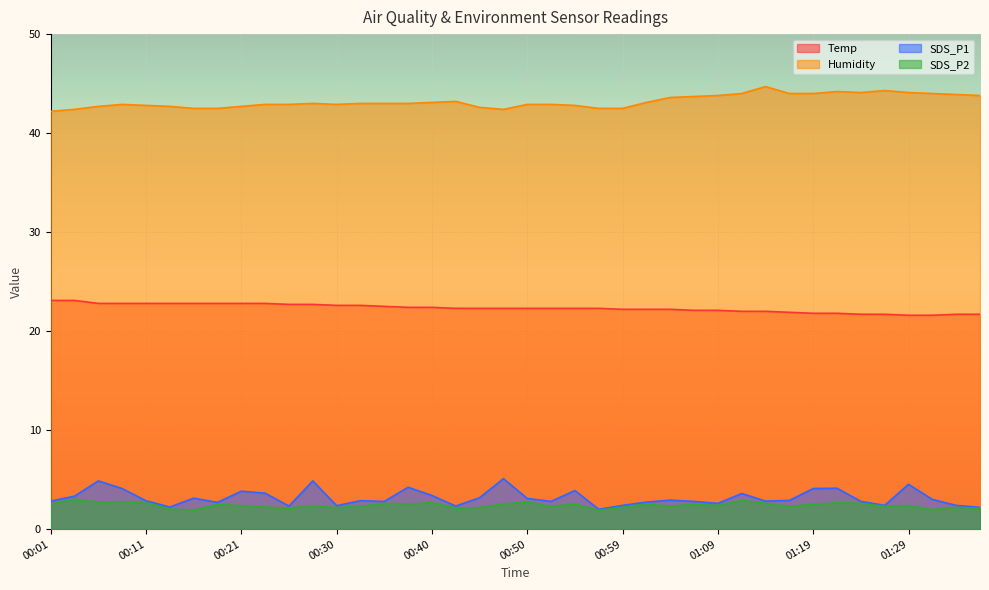

List the series in order of their peak value, highest first.

Humidity, Temp, SDS_P1, SDS_P2